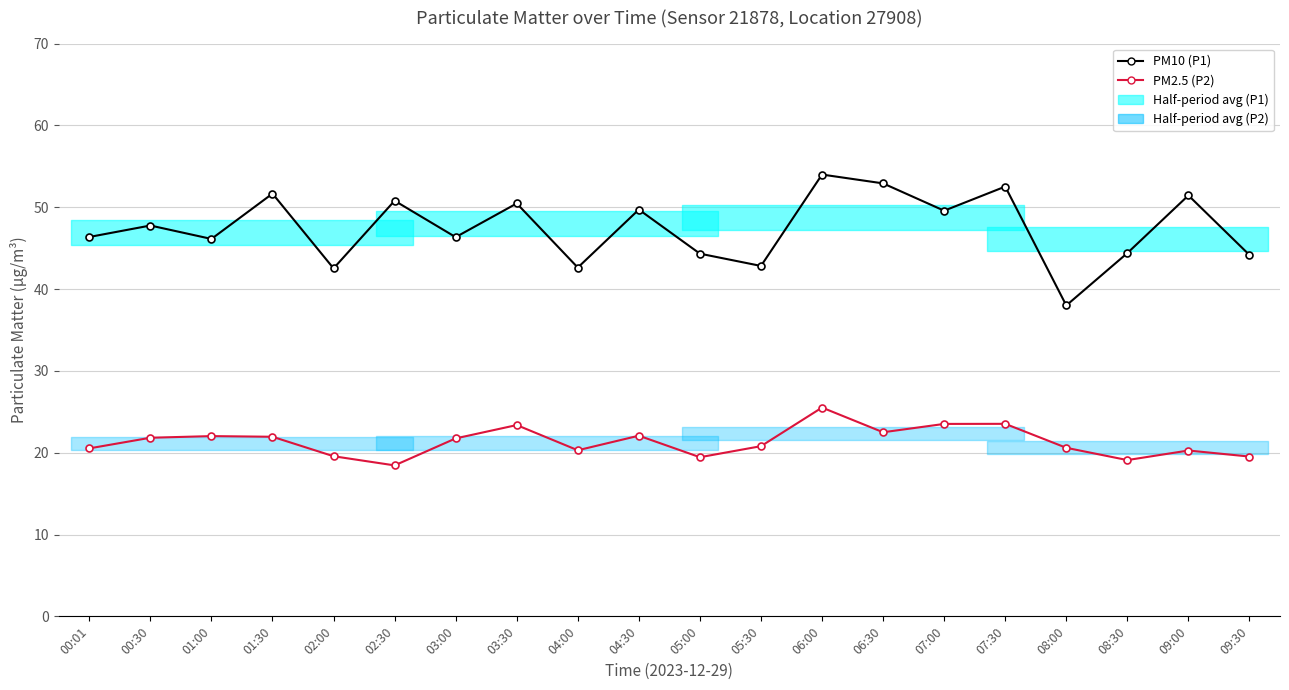

How many categories are shown in the chart?

20